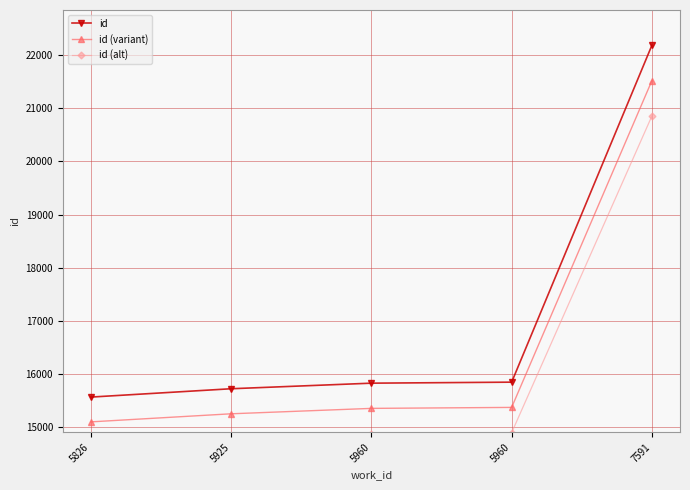

True or false: id (alt) and id (variant) intersect in this chart.

False